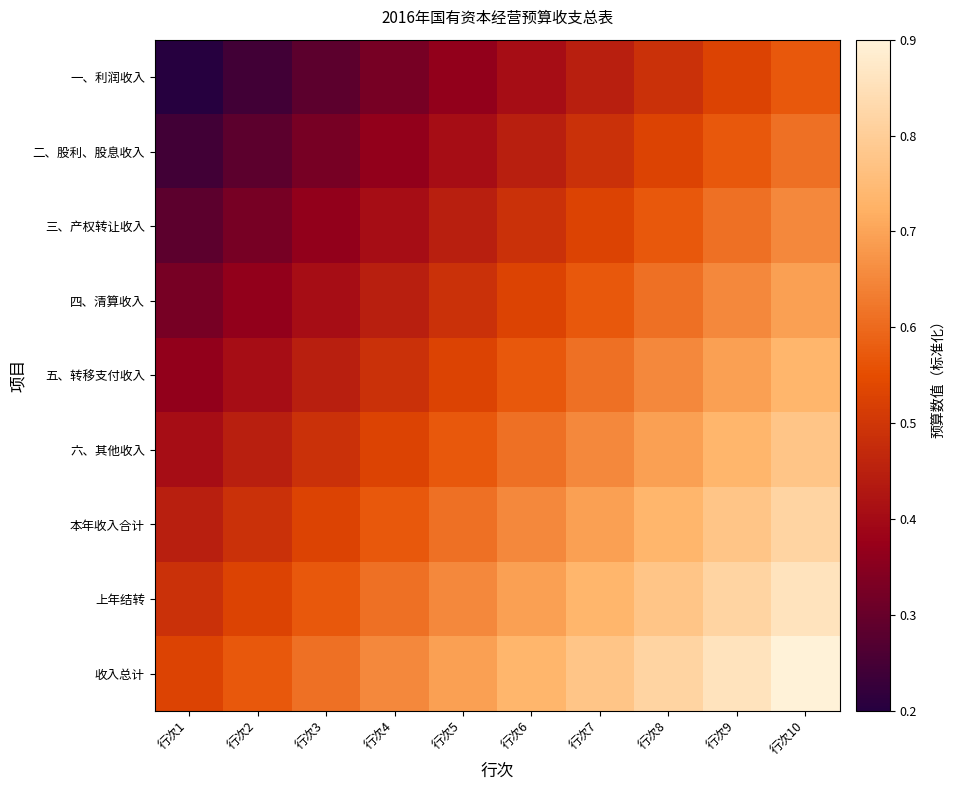

At which category does the chart reach its peak across all series?

行次10